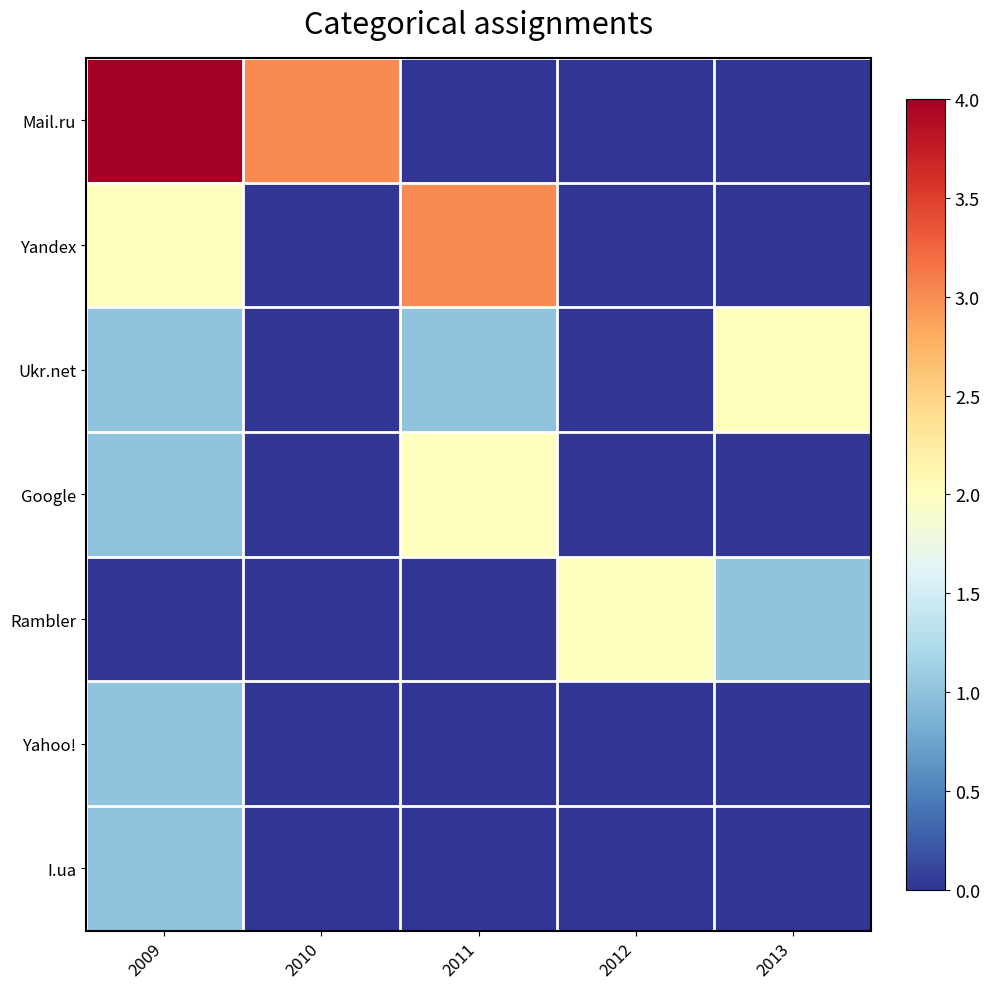

Rank the series at 2011 from highest to lowest value.

Yandex, Google, Ukr.net, Mail.ru, Rambler, Yahoo!, I.ua